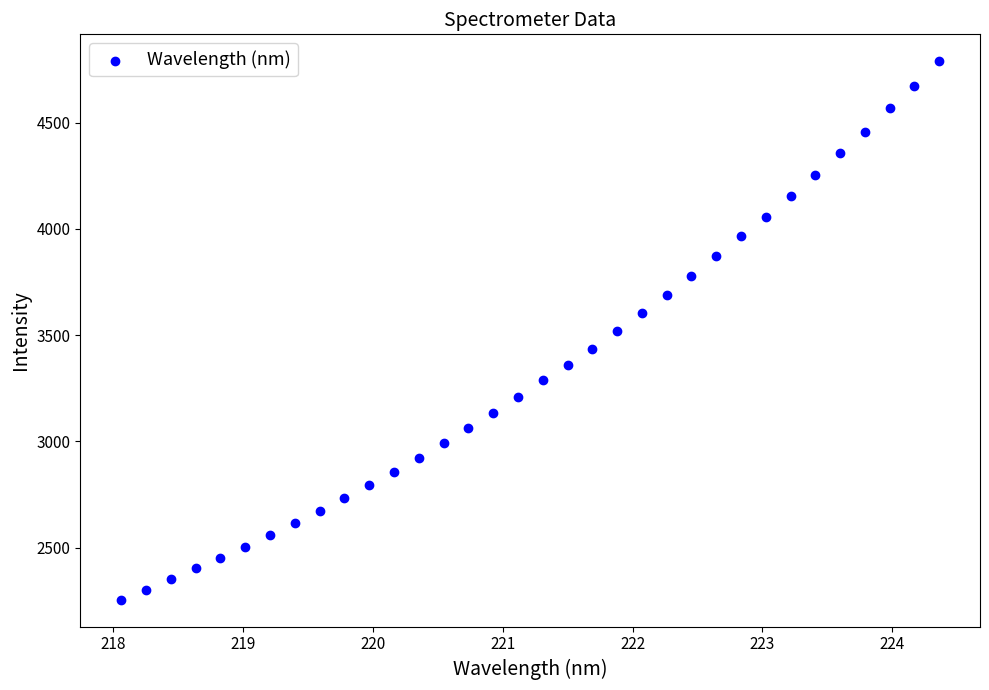

What is the range of X values (max minus min)?

6.3